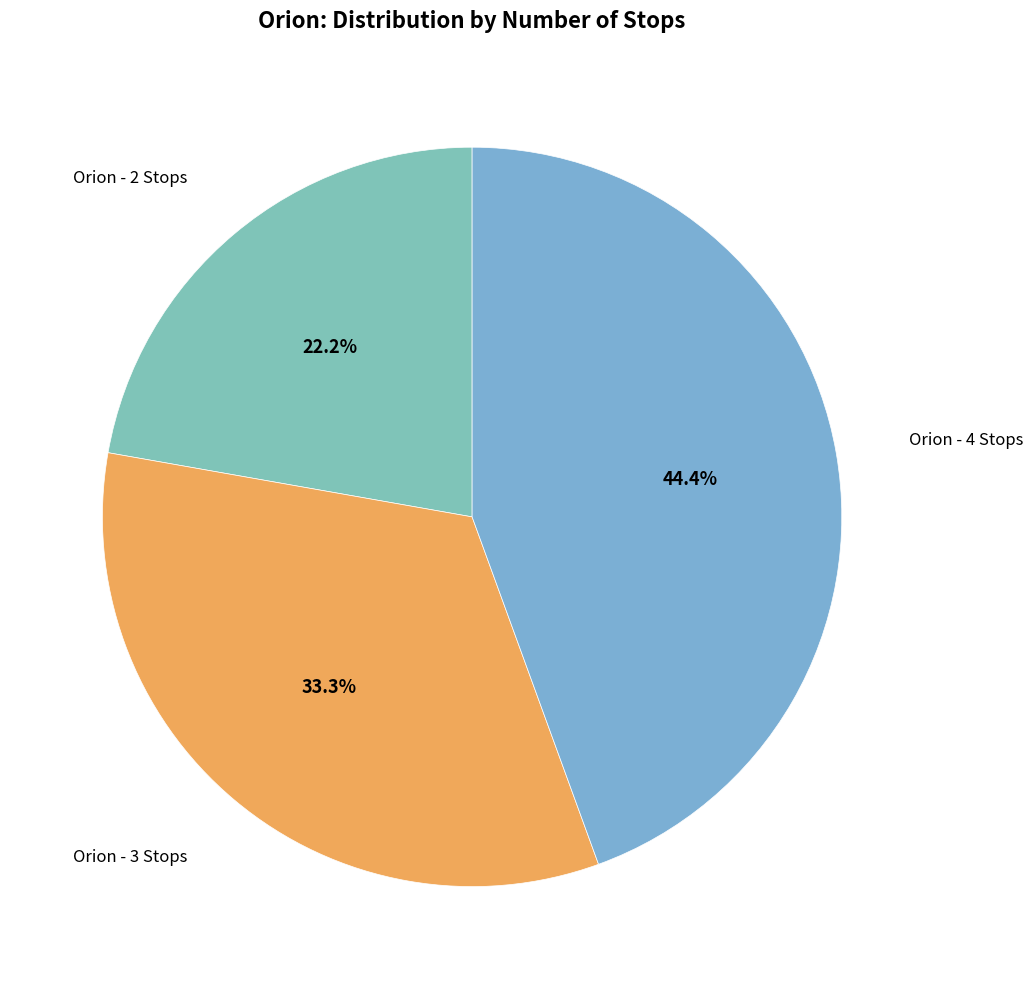

Does any single category account for the majority?

No